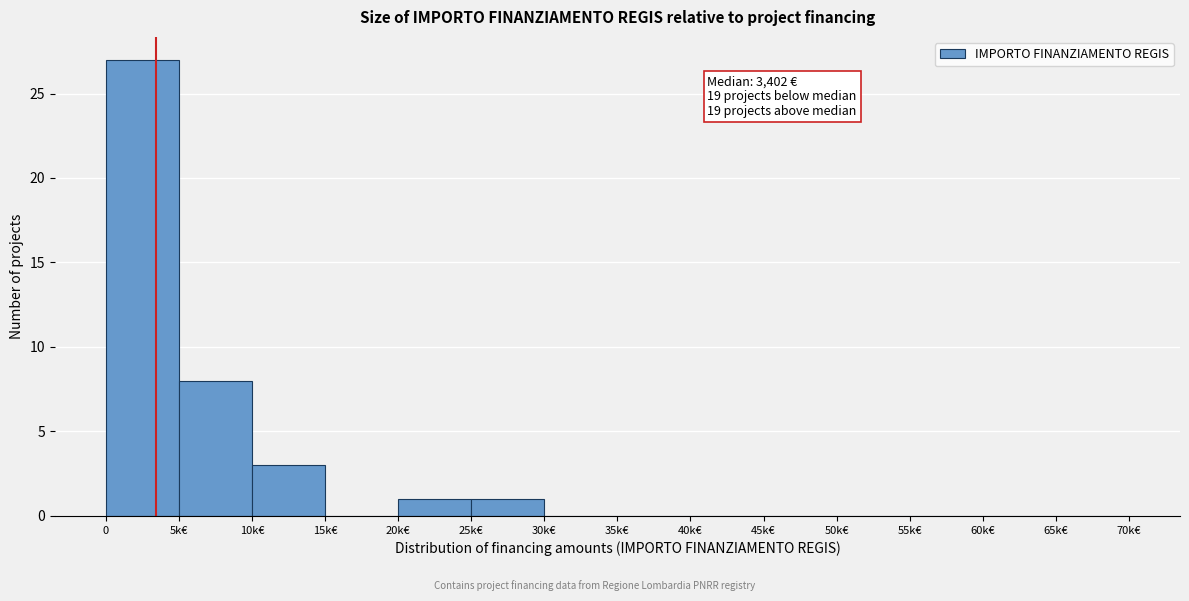

Reading left to right, list all the values displayed in this chart.

0=27	5k€=8	10k€=3	15k€=0	20k€=1	25k€=1	30k€=0	35k€=0	40k€=0	45k€=0	50k€=0	55k€=0	60k€=0	65k€=0